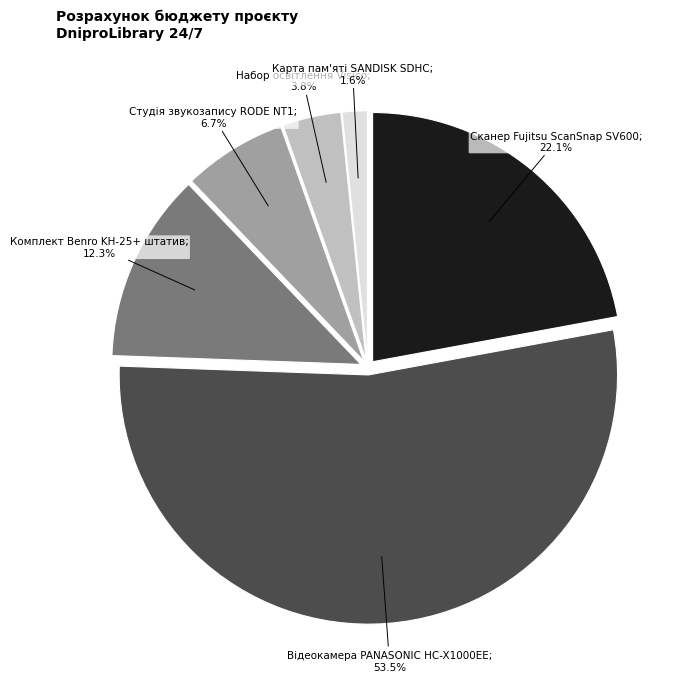

To the nearest percent, what is the average slice percentage?

17%